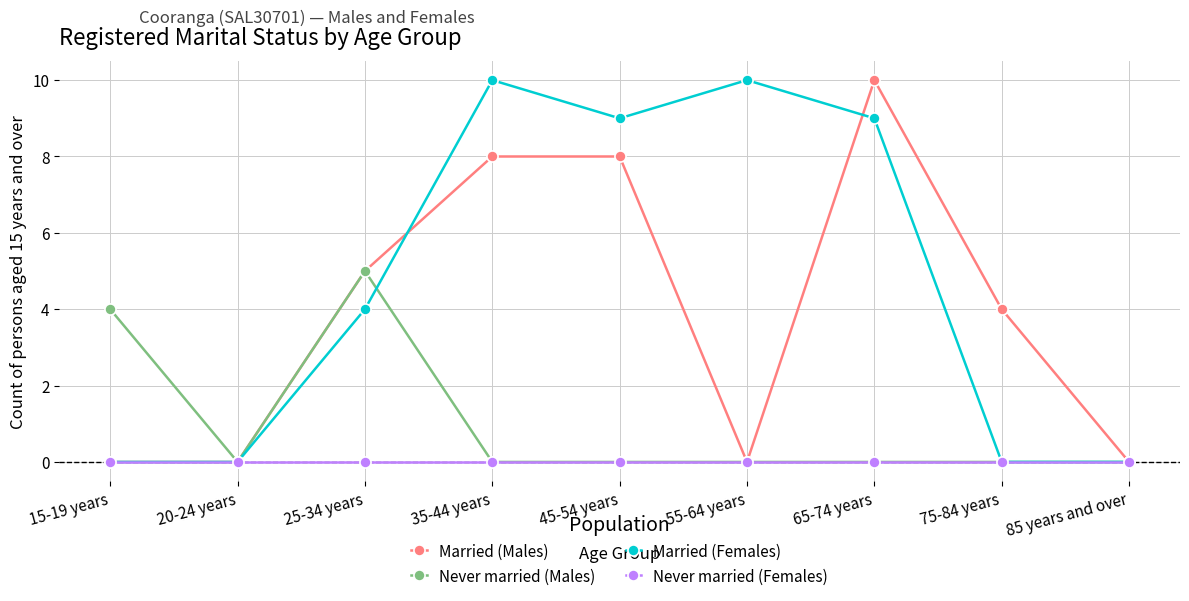

What are all the series names shown in the legend?

Married (Males), Never married (Males), Married (Females), Never married (Females)